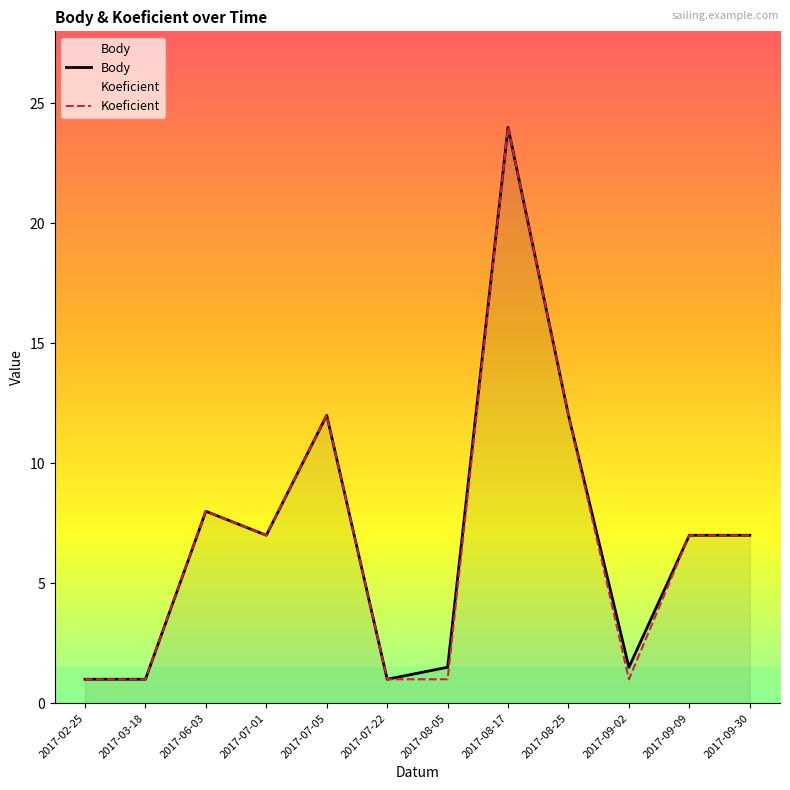

How many lines are shown in the chart?

2